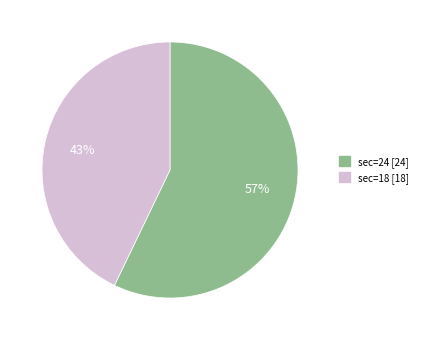

To the nearest percent, what is the difference between the largest and smallest slice percentages?

14%